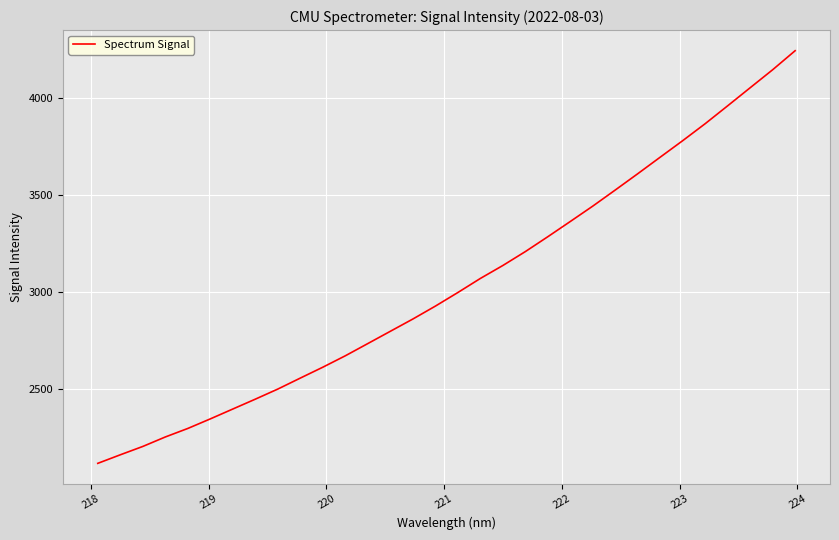

What is the difference between the maximum and minimum values?

2125.8